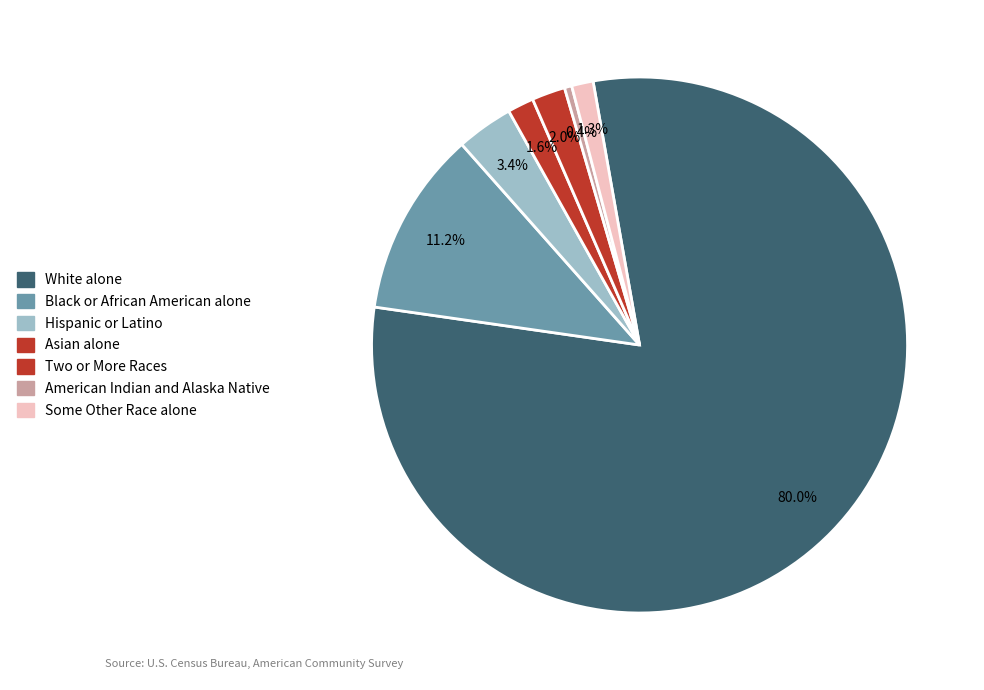

Rank the categories by value from lowest to highest.

American Indian and Alaska Native, Some Other Race alone, Asian alone, Two or More Races, Hispanic or Latino, Black or African American alone, White alone